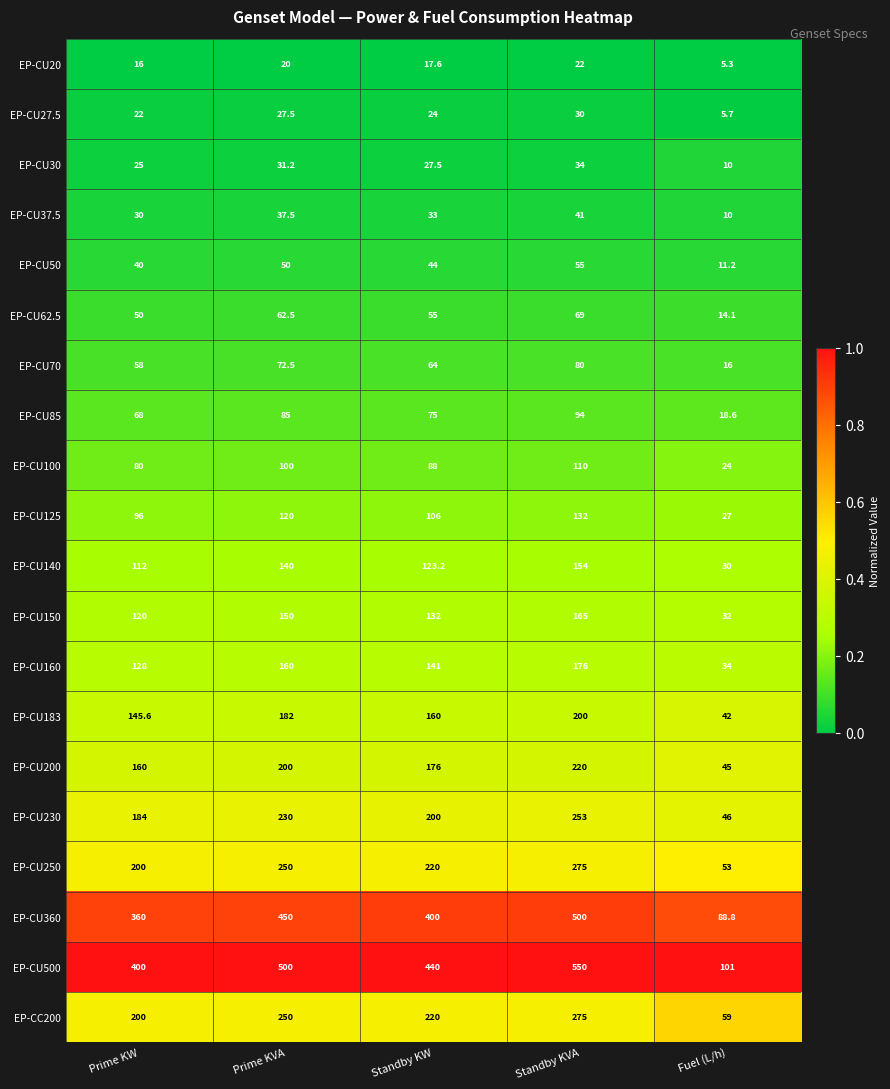

At which category does the chart reach its peak across all series?

Standby KVA